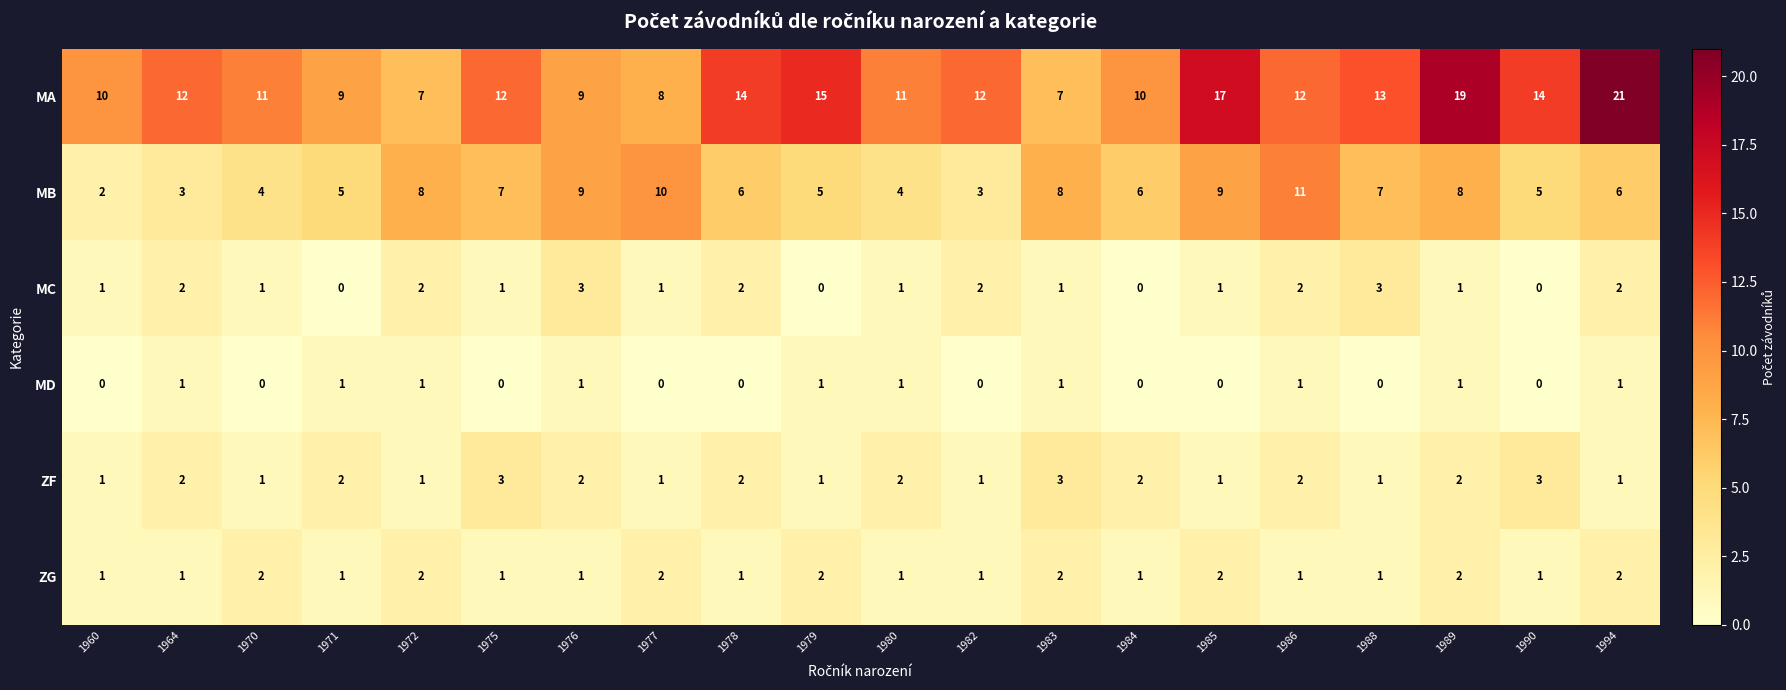

Is the value of ZF at 1976 greater than the value of MC at 1980?

Yes